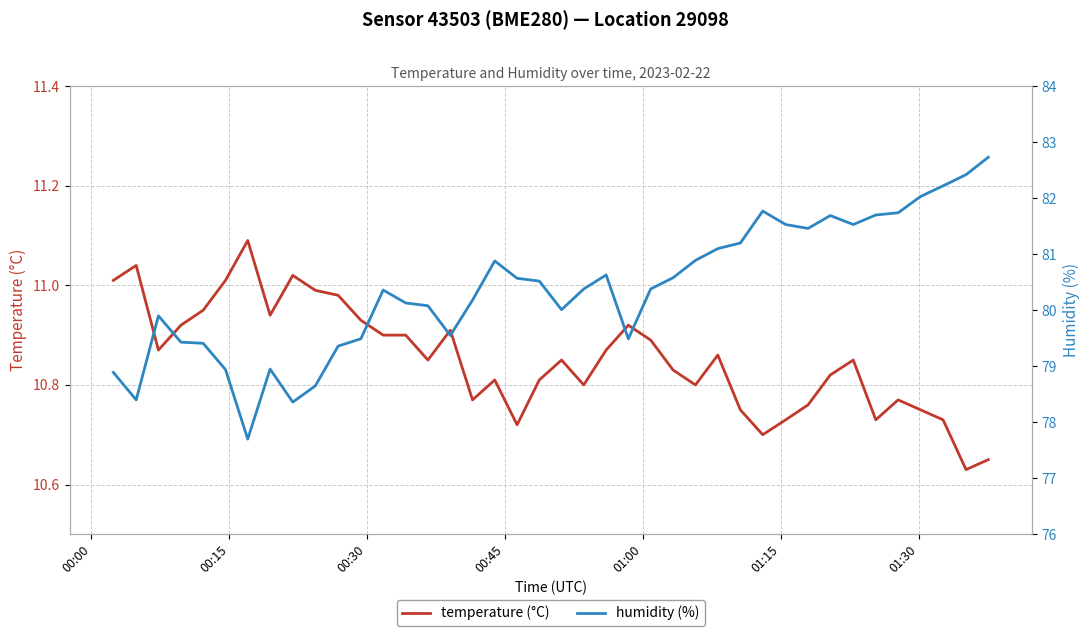

What value does the temperature (°C) series have at 01:00?

10.9